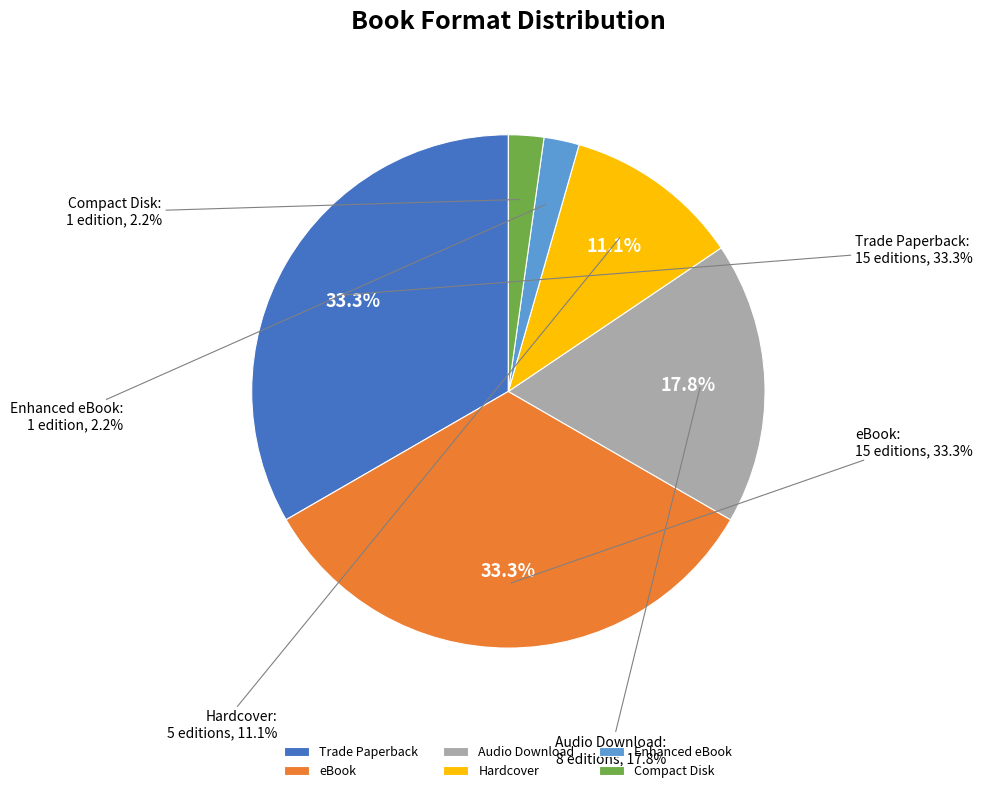

To the nearest percent, what is the difference between the largest and smallest slice percentages?

31%